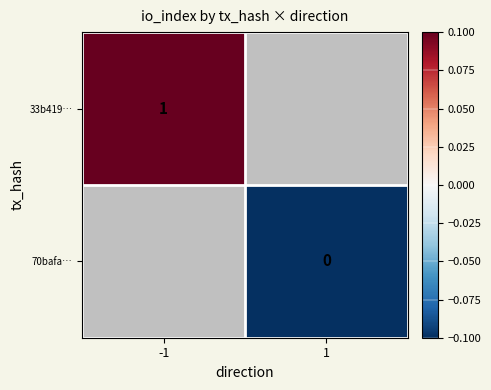

At which category does the chart reach its minimum across all series?

1